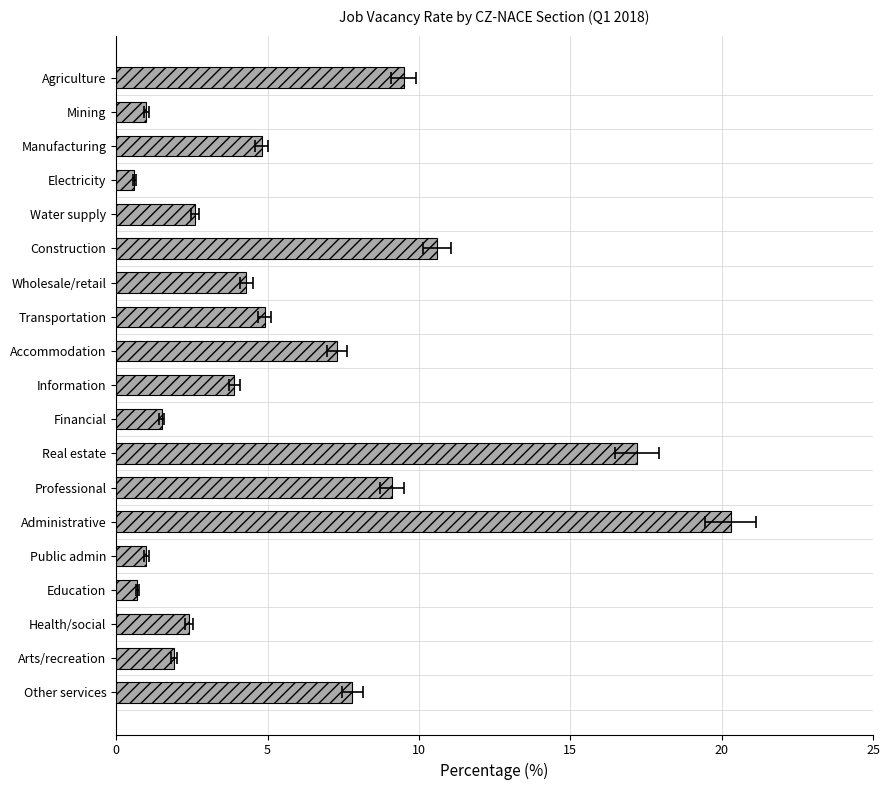

Count the number of categories in the chart.

19